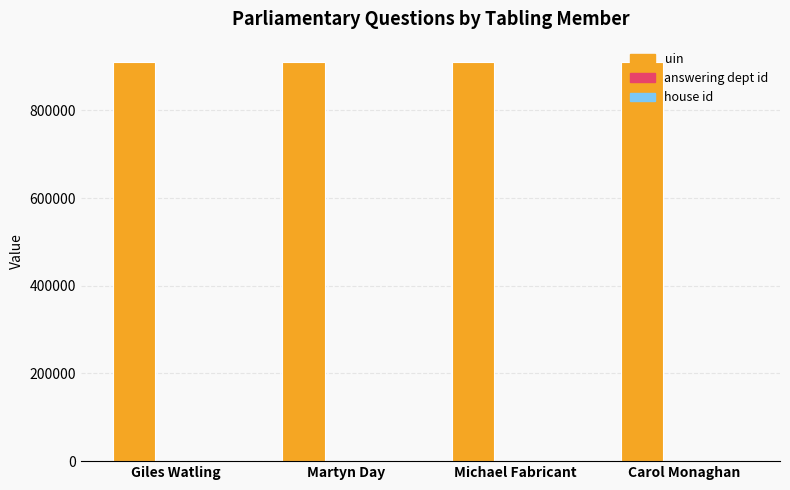

Which series has the largest total across all categories?

uin